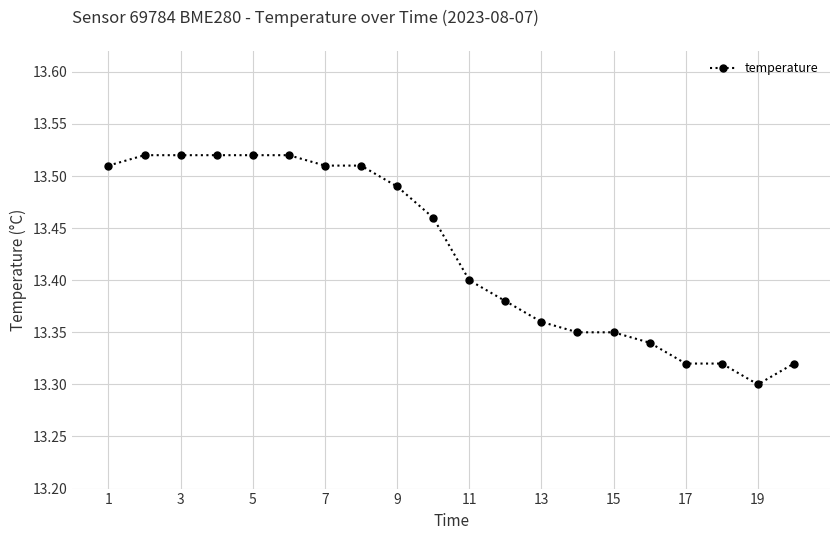

What is the sum of all values?

268.5